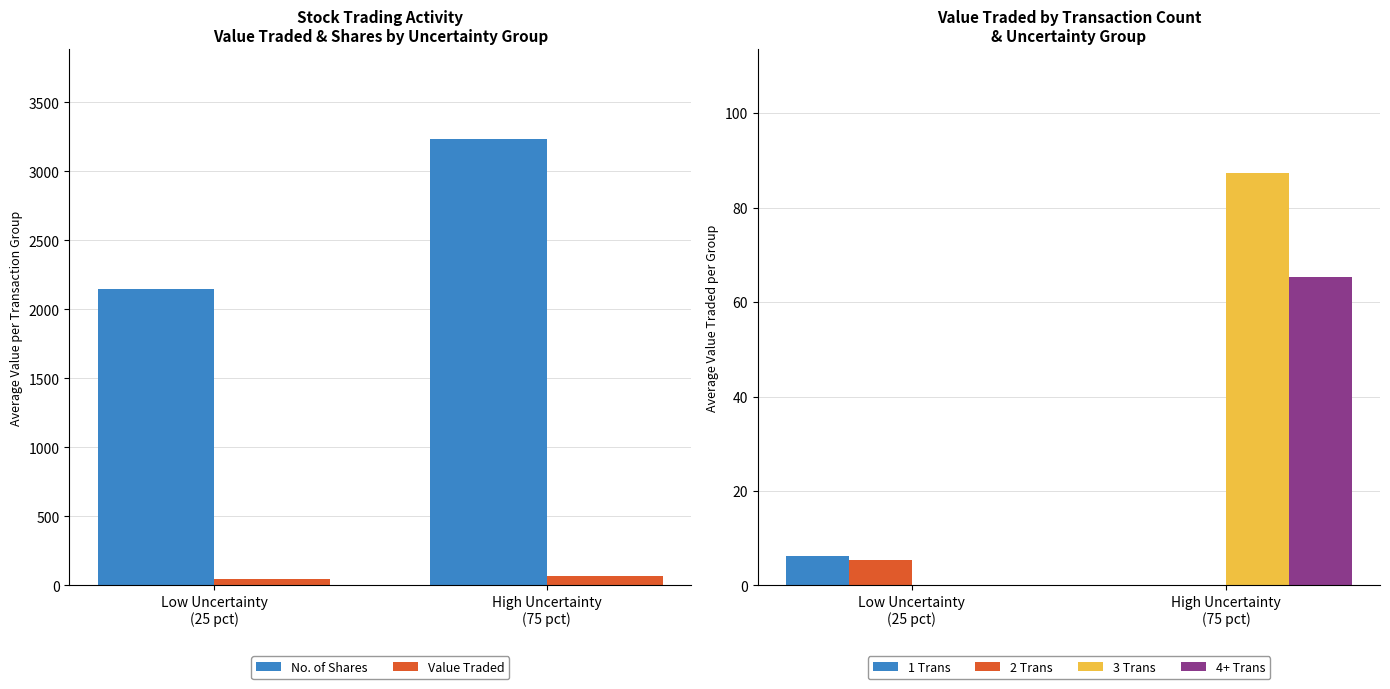

How many positive values does the 3 Trans series have?

1